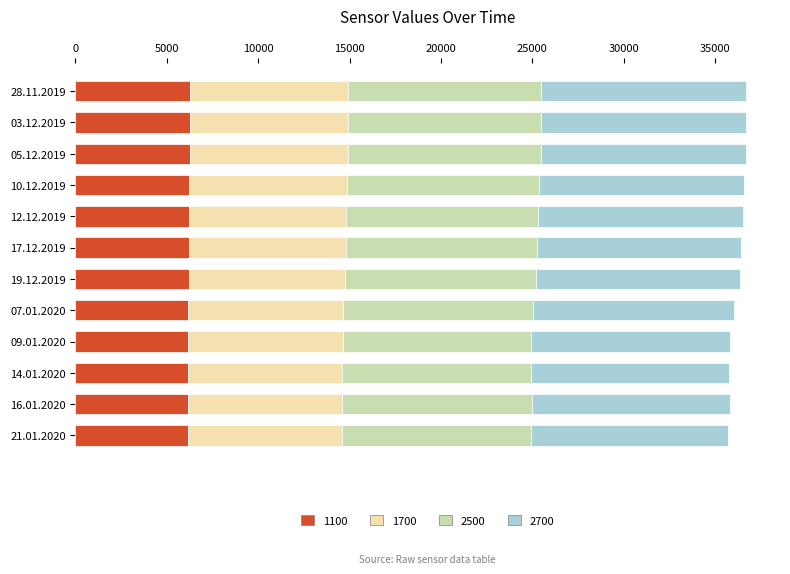

What is the minimum value for 1100?

6158